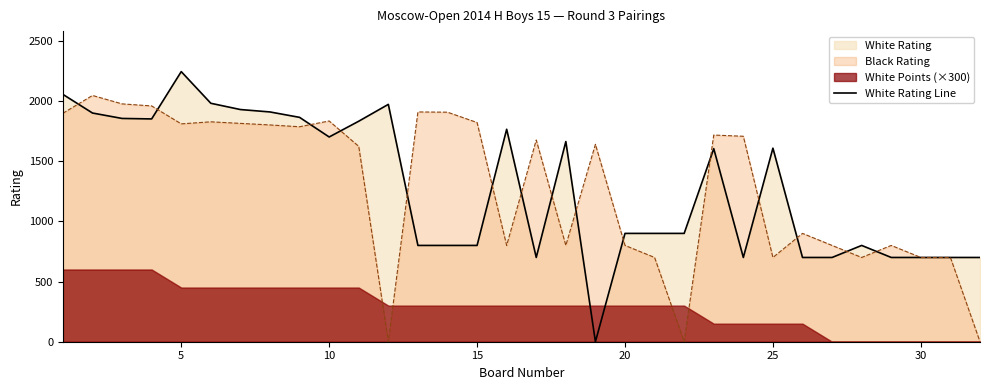

The value of Black Rating at 30 is 1206. True or false?

False